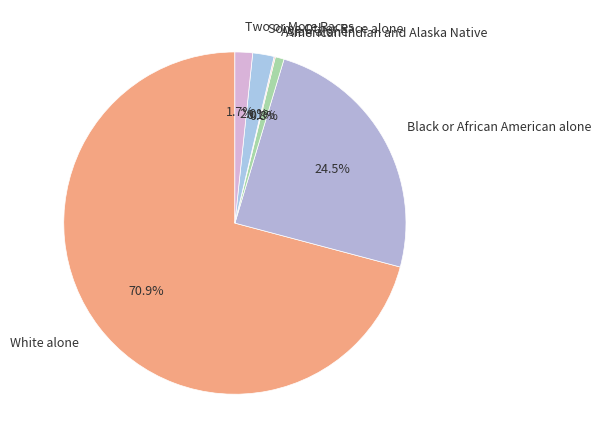

To the nearest percent, what is the average slice percentage?

17%